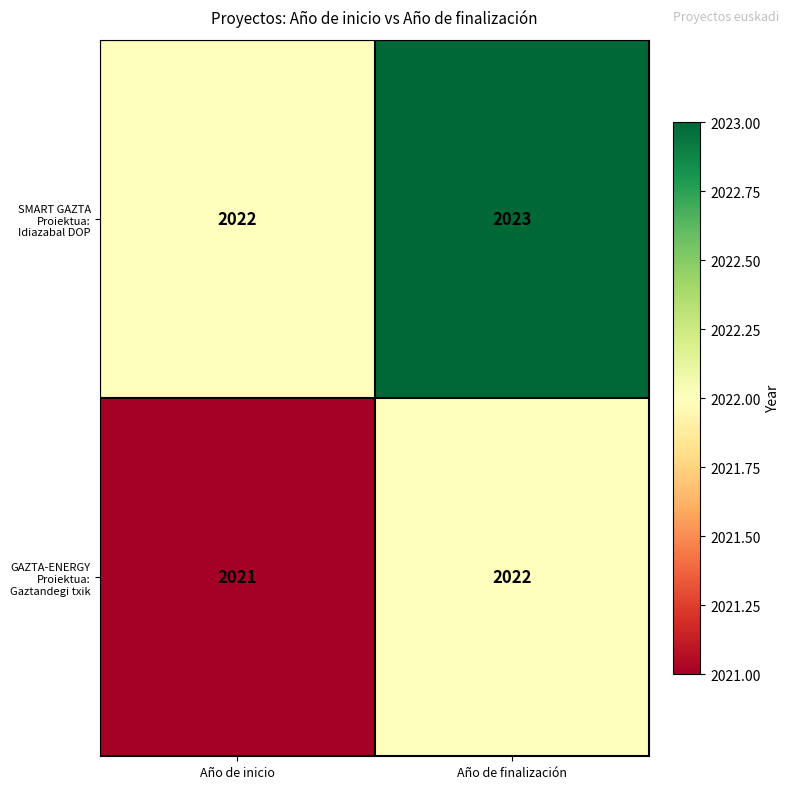

Rank the categories by SMART GAZTA Proiektua: Idiazabal DOP value from lowest to highest.

Año de inicio, Año de finalización